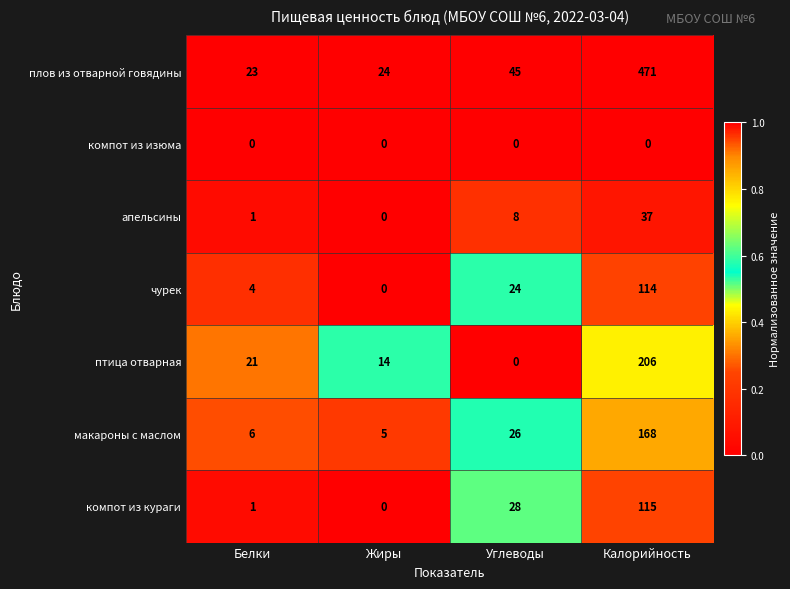

Read the плов из отварной говядины value at Углеводы, to the nearest 50.

50